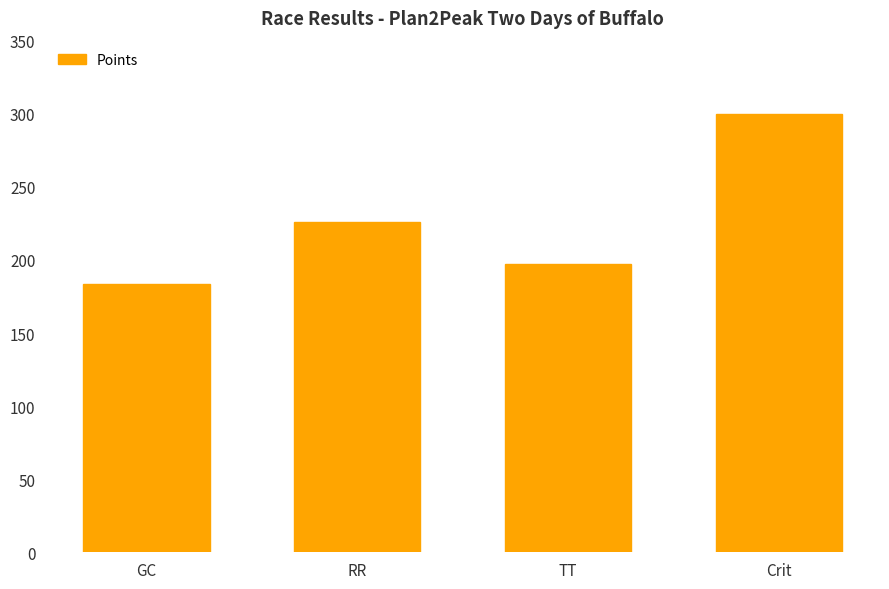

How many bars are there in total?

4